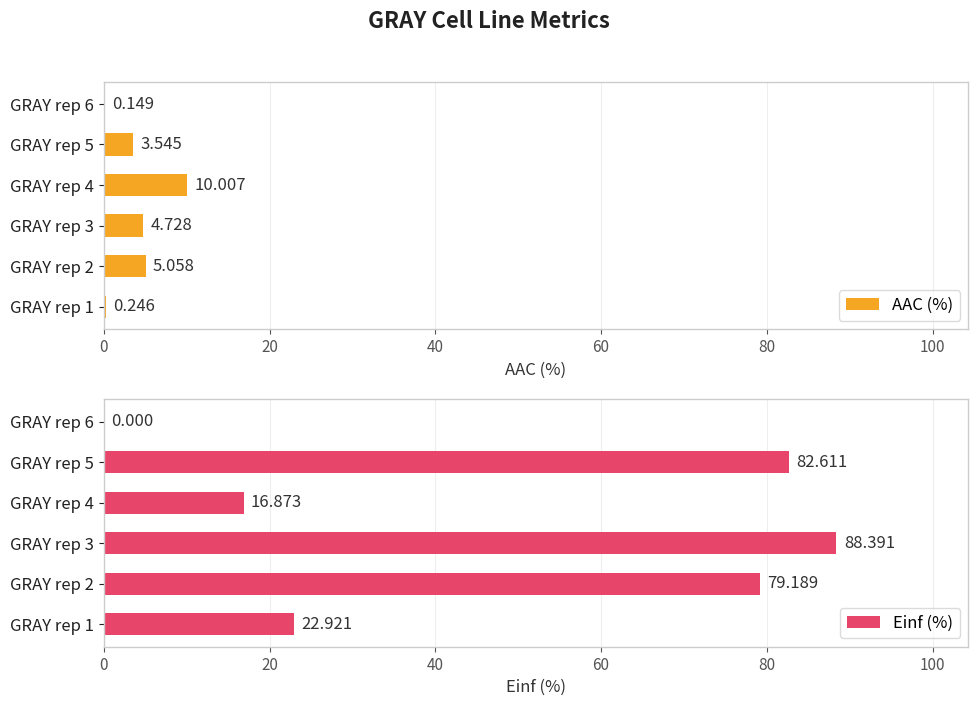

What are all the series names shown in the legend?

AAC (%), Einf (%)